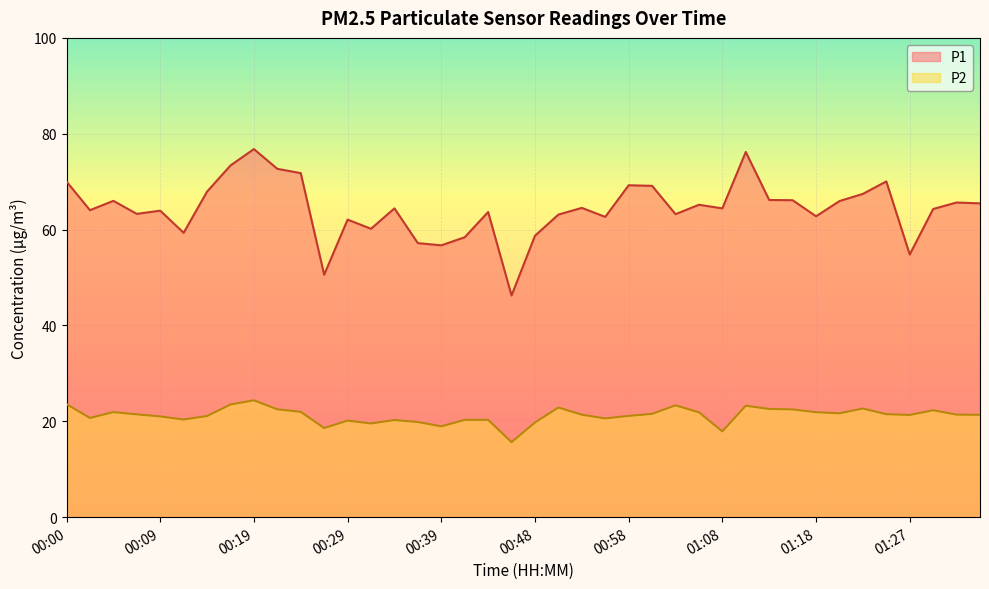

What are all the series names shown in the legend?

P1, P2